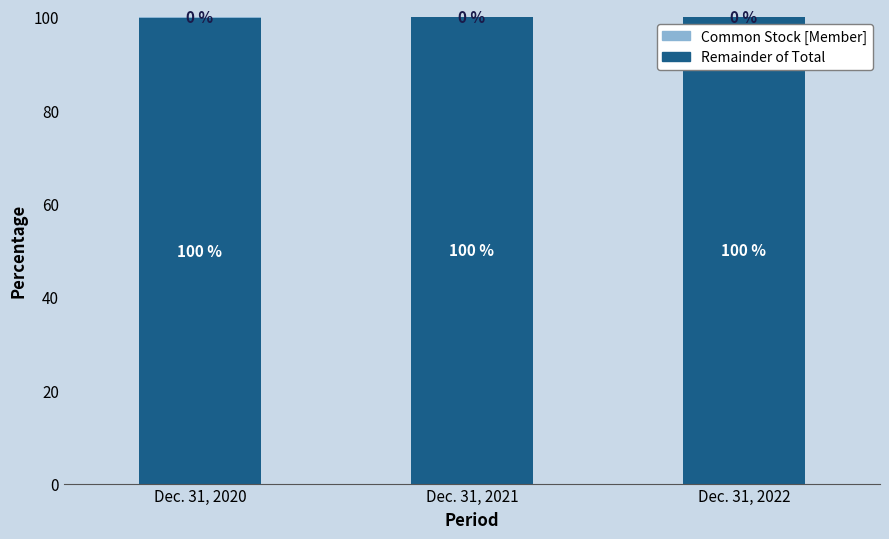

Is it true that Remainder of Total equals 40.9 at Dec. 31, 2021?

False